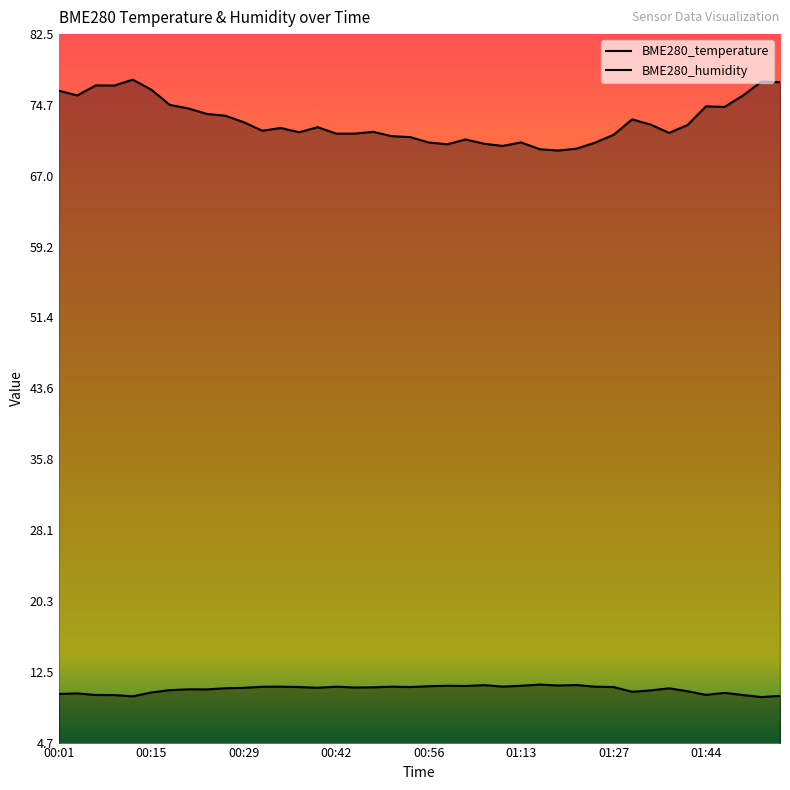

Reading left to right, what are all the values shown in this chart?

BME280_temperature: 10.1	10.1	9.9	9.9	9.8	10.2	10.5	10.6	10.6	10.7	10.7	10.8	10.8	10.8	10.7	10.8	10.8	10.8	10.8	10.8	10.9	10.9	10.9	11.0	10.9	10.9	11.1	11.0	11.0	10.8	10.8	10.3	10.4	10.7	10.3	9.9	10.2	9.9	9.7	9.8
BME280_humidity: 76.3	75.8	76.9	76.9	77.5	76.4	74.8	74.4	73.8	73.6	72.8	71.9	72.2	71.7	72.3	71.6	71.6	71.8	71.3	71.2	70.6	70.4	71.0	70.5	70.2	70.6	69.9	69.7	69.9	70.6	71.5	73.2	72.6	71.7	72.5	74.6	74.5	75.8	77.3	77.2